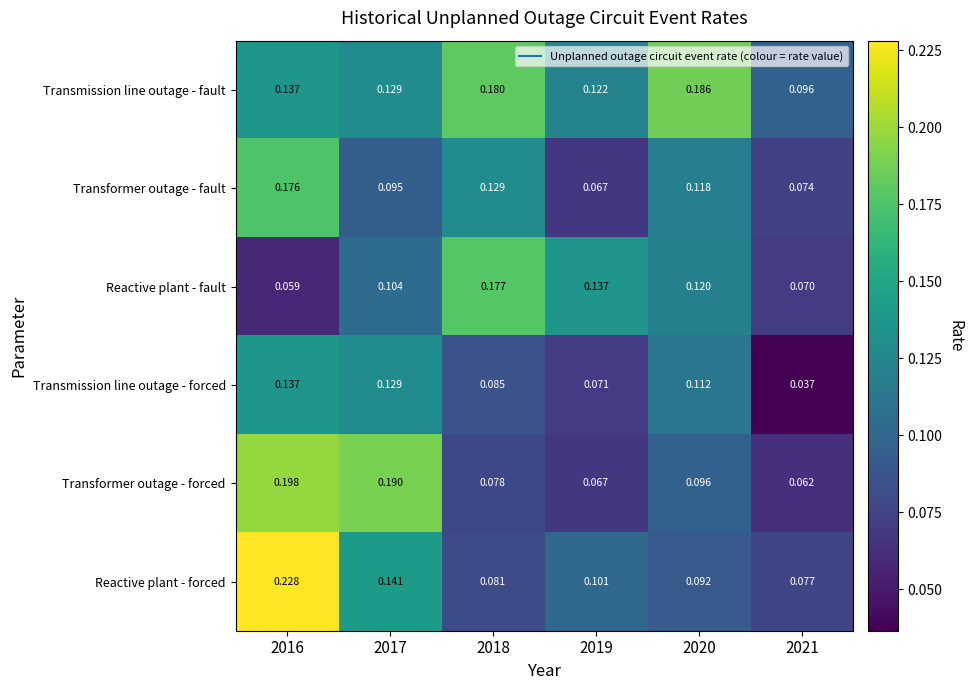

Between 2016 and 2019, which series saw the biggest shift?

Transformer outage - forced